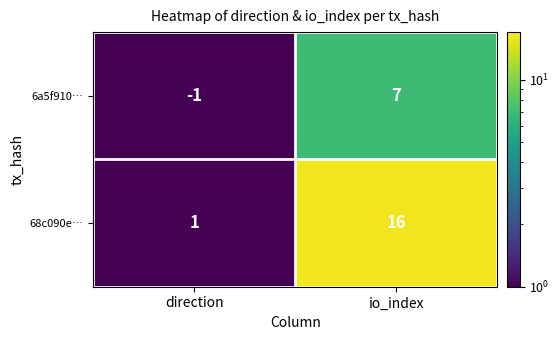

What is the total value across all series at direction?

0